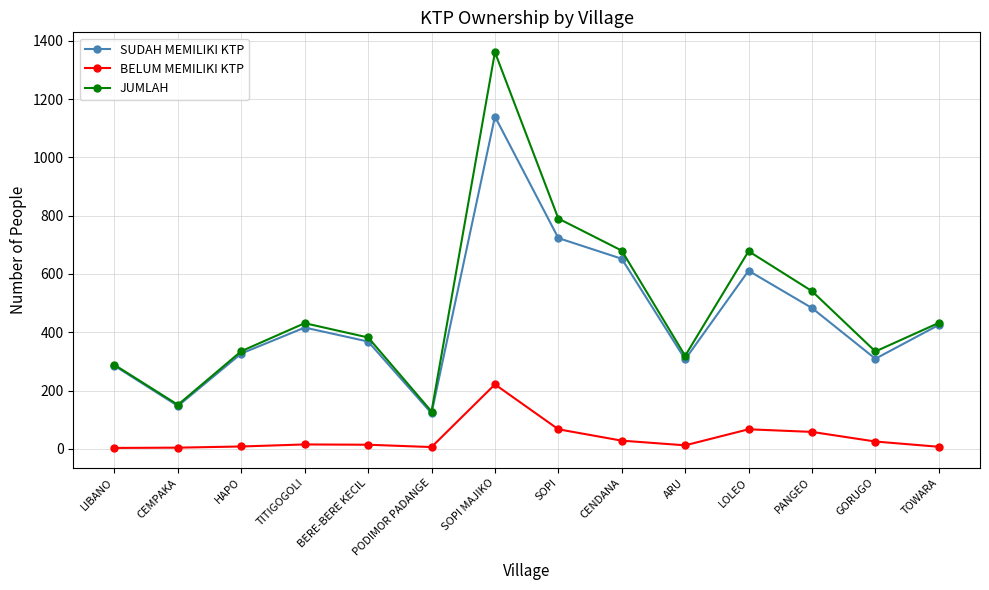

True or false: BELUM MEMILIKI KTP has a value of 67 at LOLEO.

True